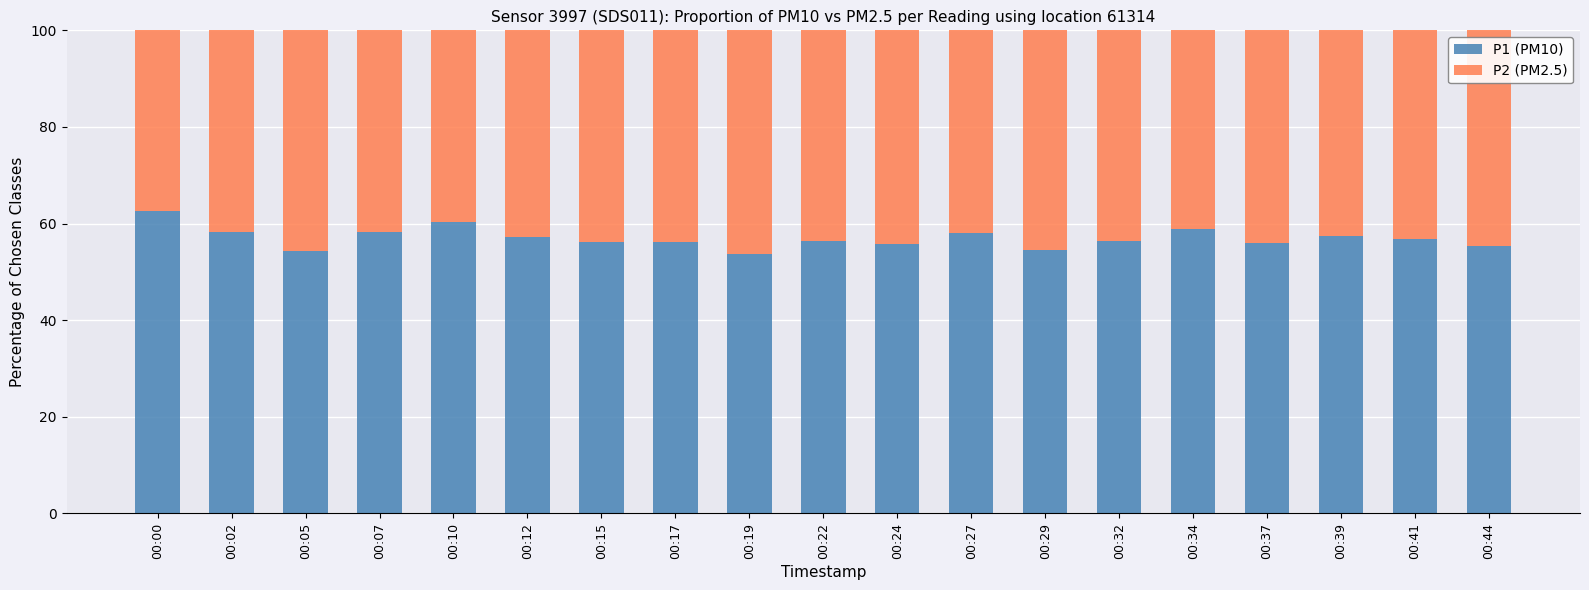

What is the sum of the P1 (PM10) values at 00:05 and 00:17?

110.6